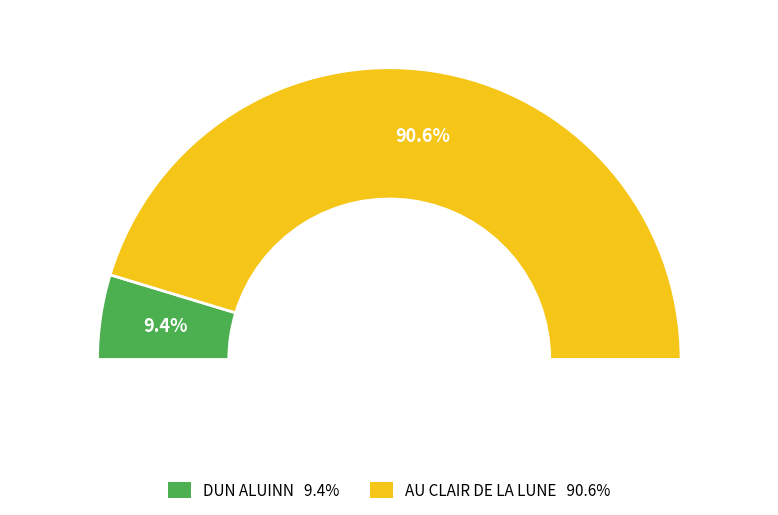

Which slice is the largest?

AU CLAIR DE LA LUNE